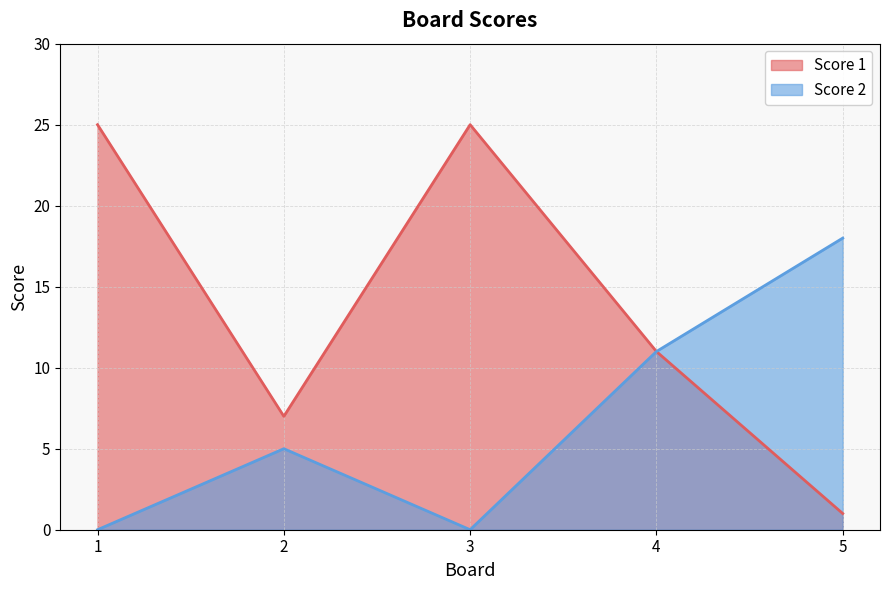

What are all the series names shown in the legend?

Score 1, Score 2